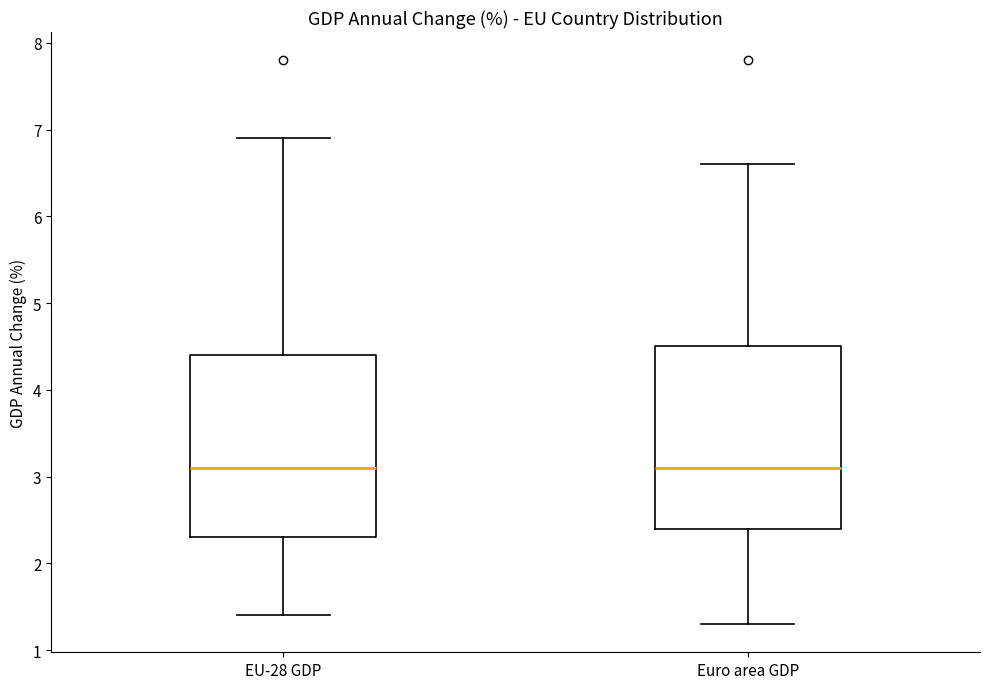

Reading left to right, transcribe this box plot: for each box, give where its median line is, the range the box spans, and where its two whiskers end, as read against the y-axis. The values are not printed on the chart, so give them approximately, as read against the axis.

EU-28 GDP: median 3.1, box 2.3 to 4.4, whiskers 1.4 to 6.9
Euro area GDP: median 3.1, box 2.4 to 4.5, whiskers 1.3 to 6.6